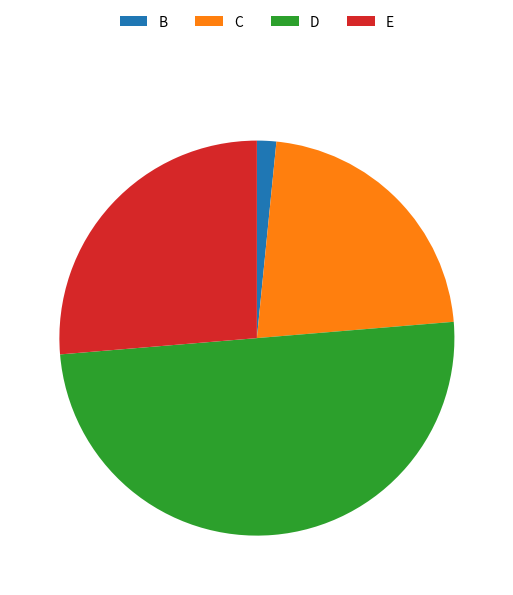

Which slice is the largest?

D